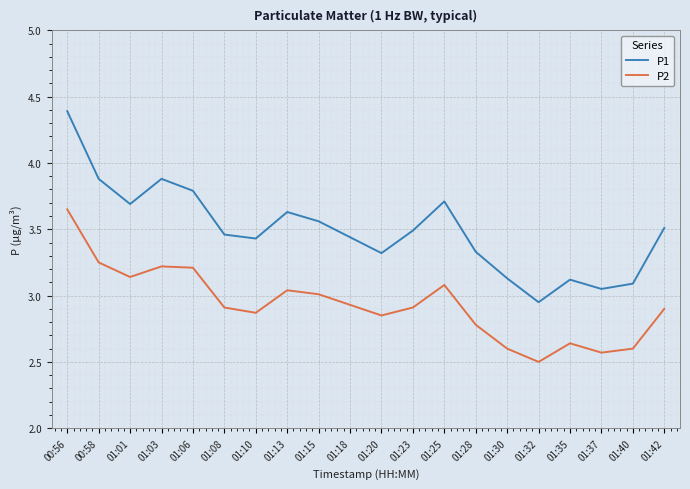

True or false: P1 and P2 intersect in this chart.

False